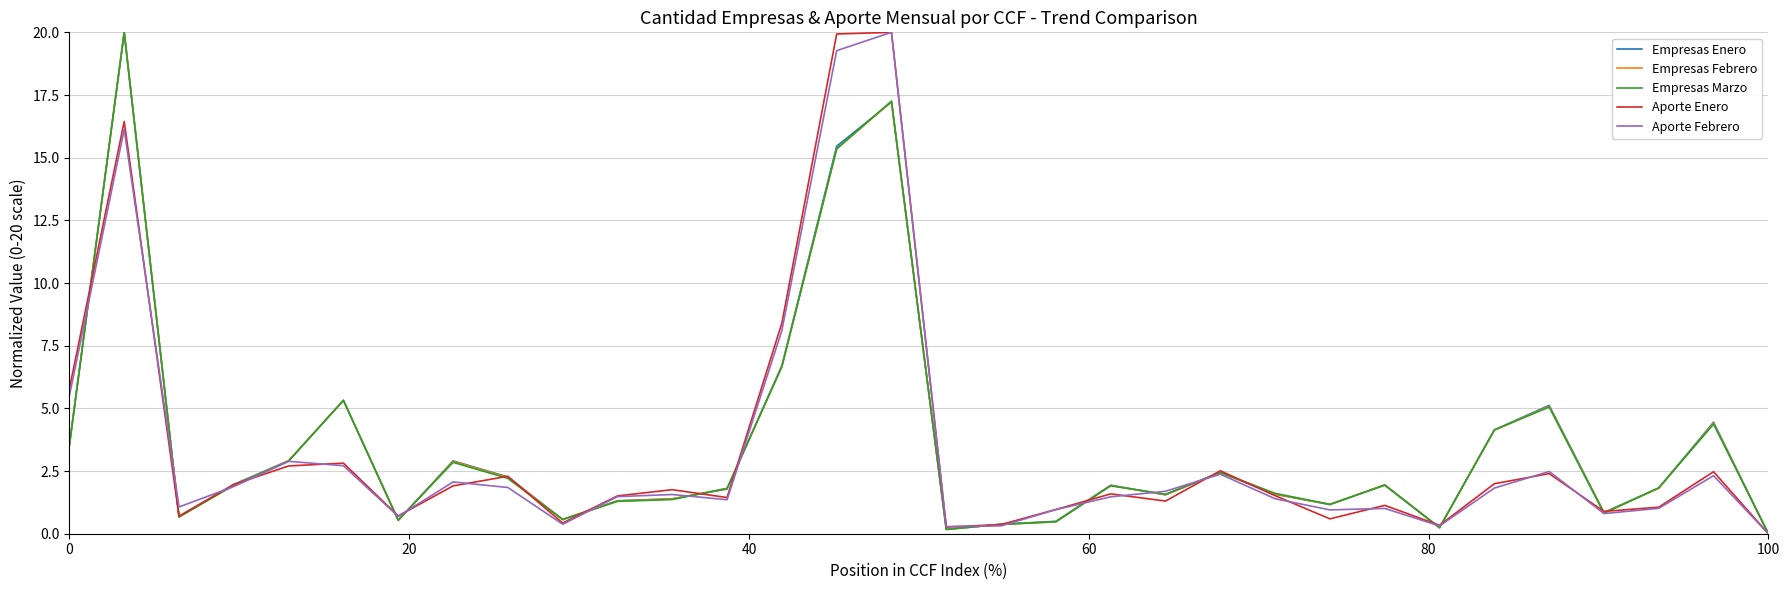

What is the maximum value for Aporte Febrero?

20.0